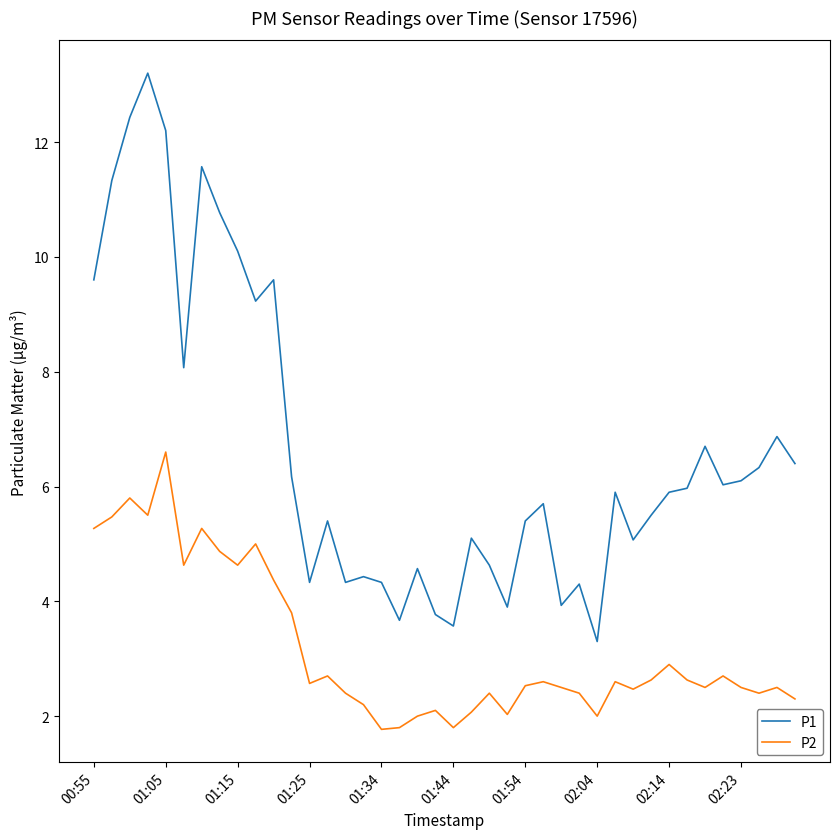

True or false: P1 and P2 intersect in this chart.

False